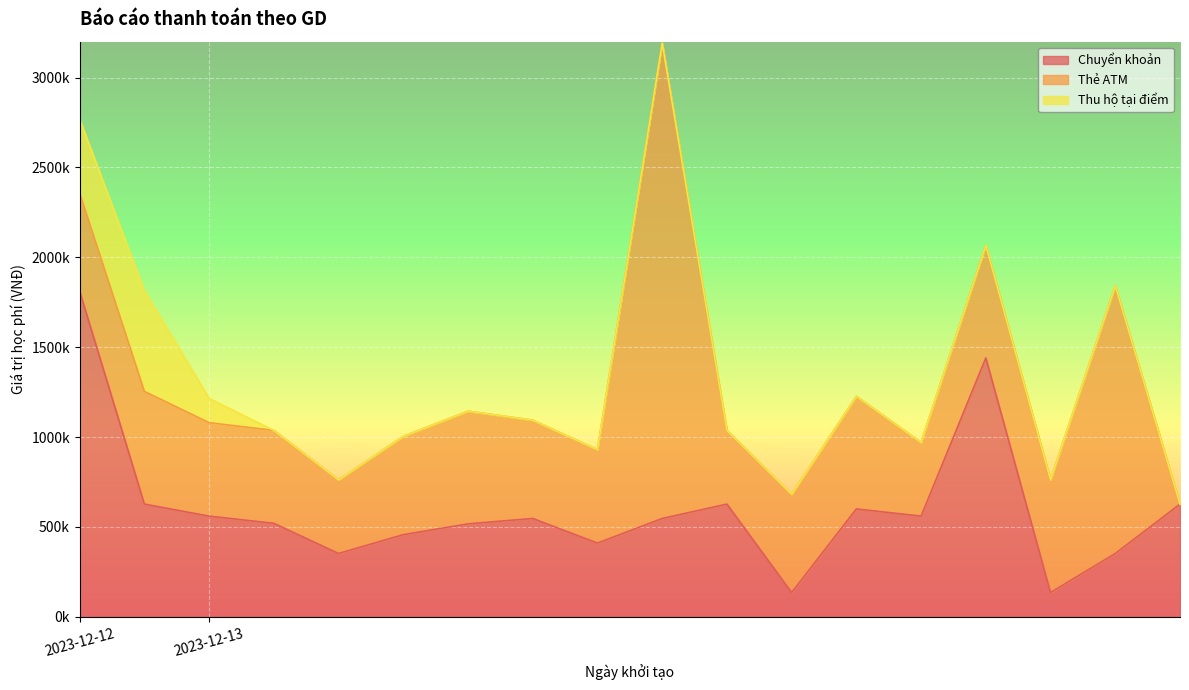

Is it true that Thẻ ATM equals 744551 at 2023-12-13?

False